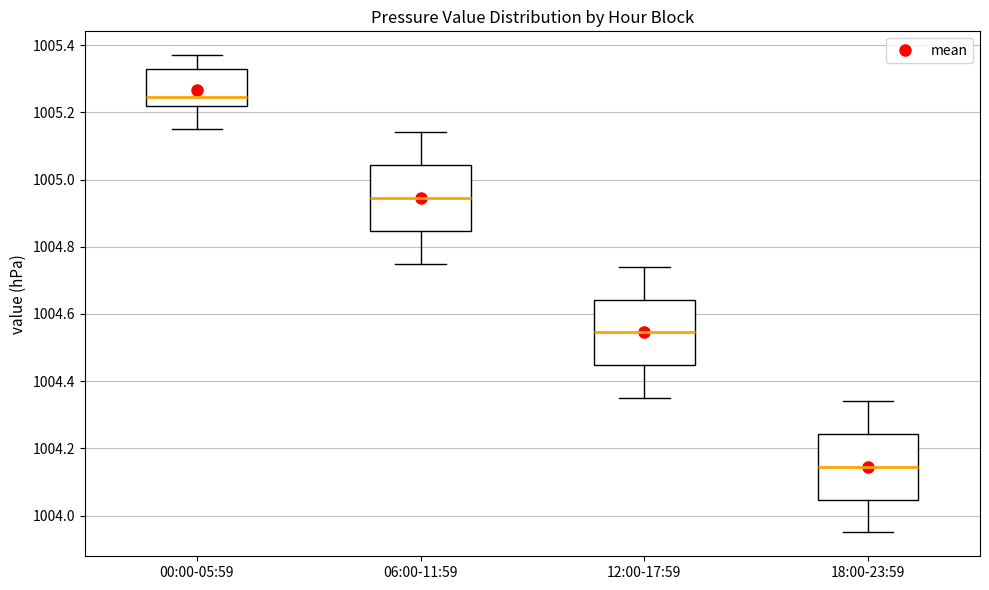

Which box's median line is the lowest?

18:00-23:59